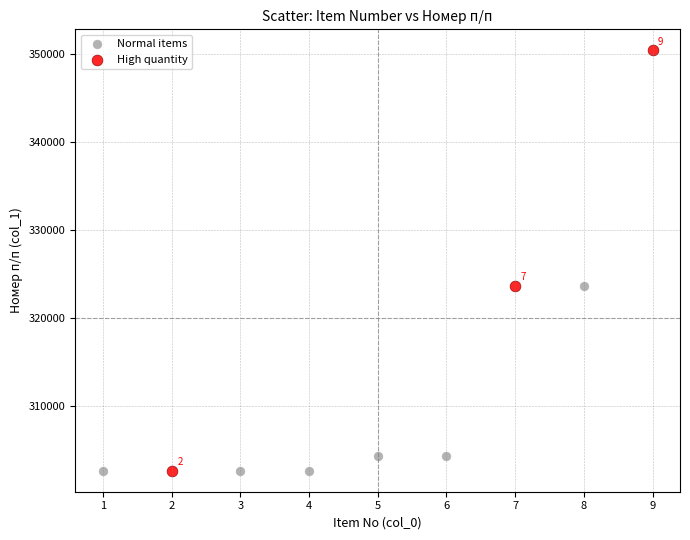

Which series contains the highest Y value?

High quantity